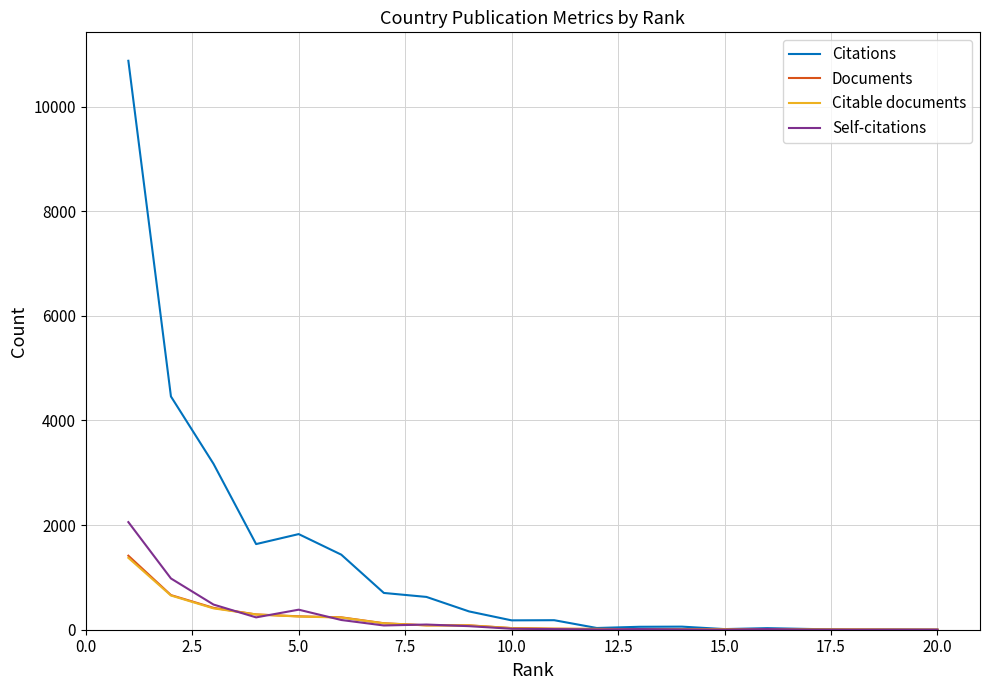

What is the greatest value displayed?

10876